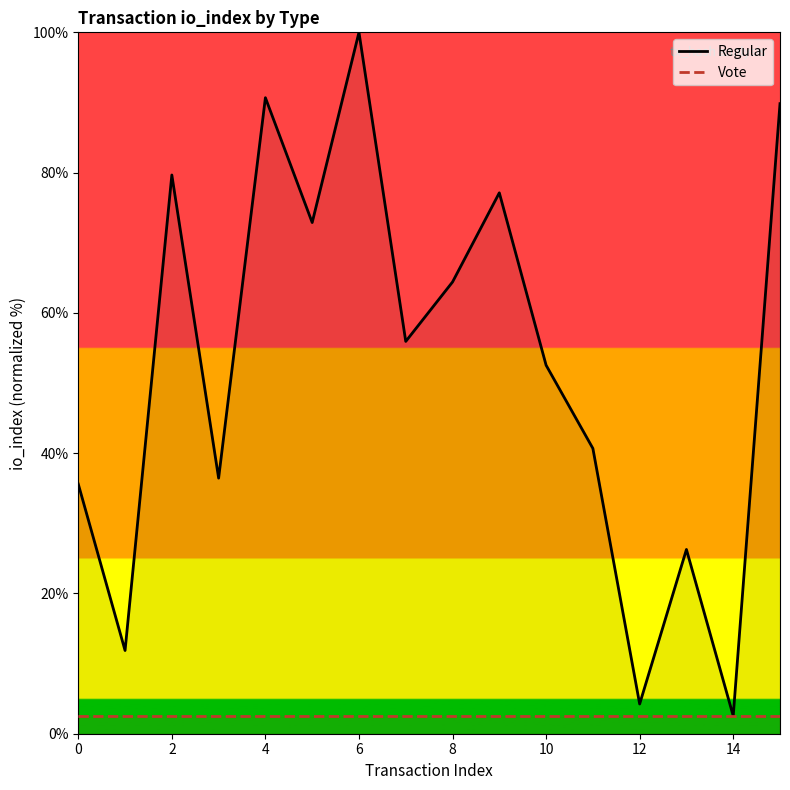

What is the minimum value shown in the chart?

2.5